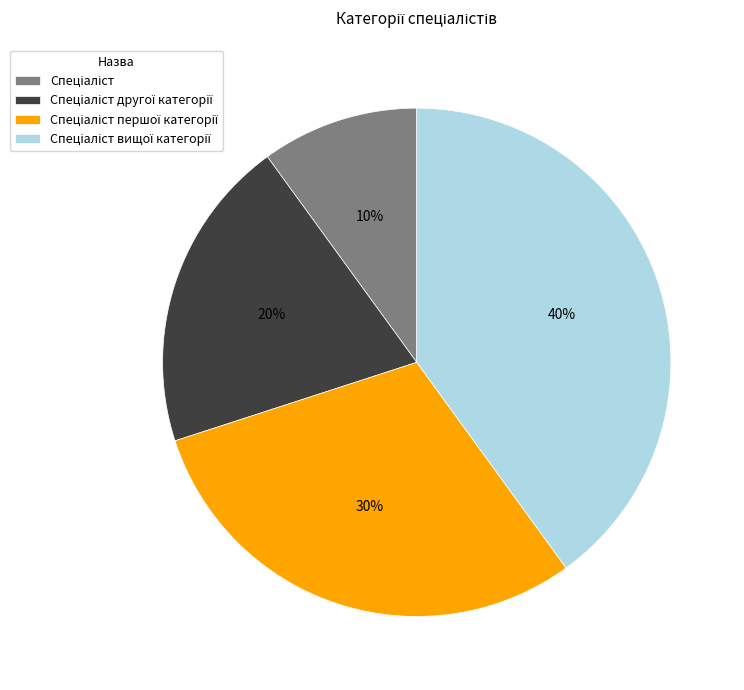

Is there a majority slice in this chart?

No